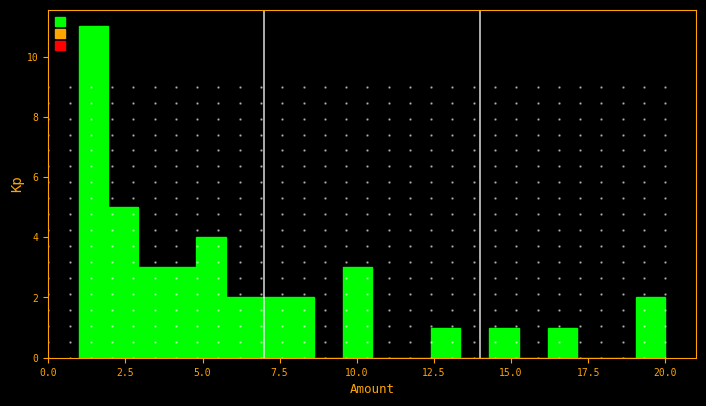

Read against the x-axis, roughly where is the centre of the tallest bar?

1.5